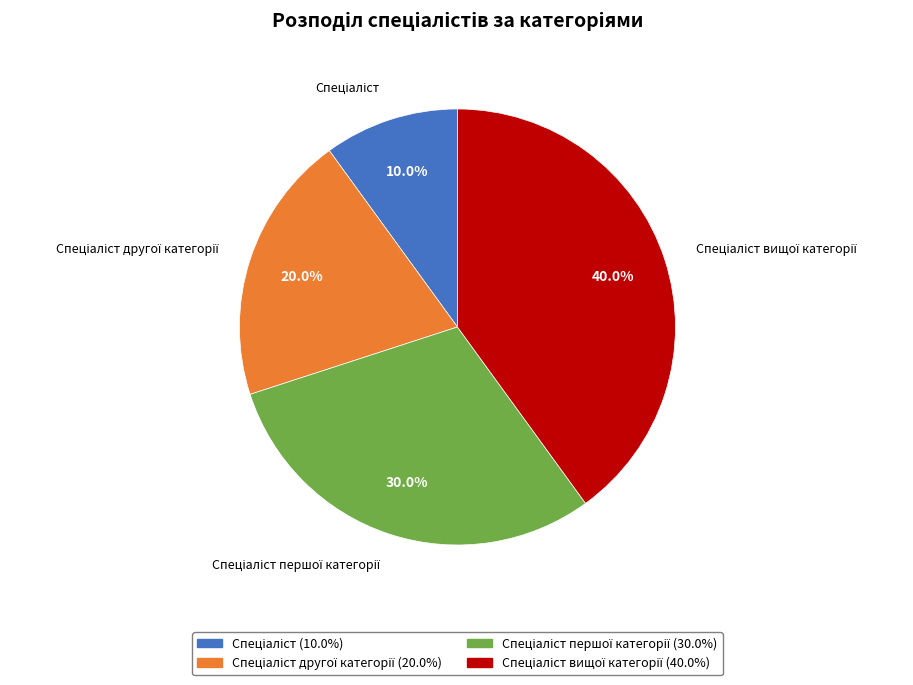

Does any single category account for the majority?

No